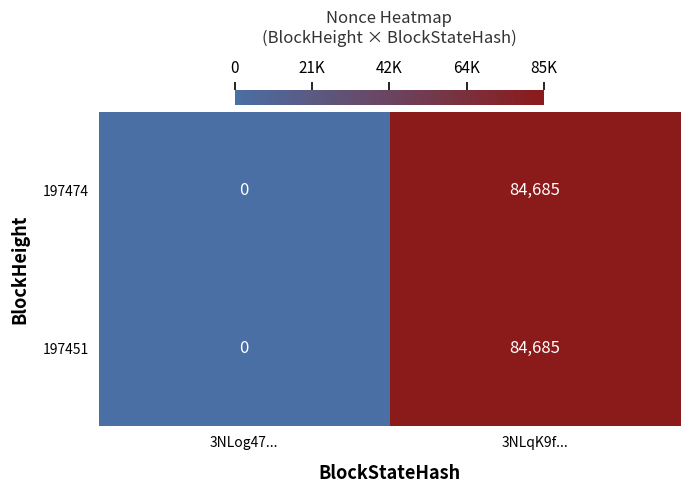

Reading right to left, what are all the values shown in this chart?

197474: 3NLqK9f...=84685	3NLog47...=0
197451: 3NLqK9f...=84685	3NLog47...=0